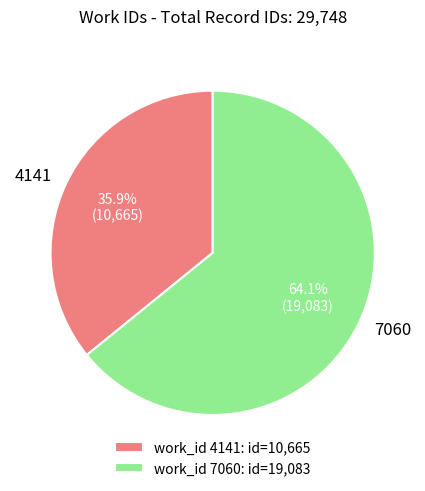

To the nearest percent, what percentage of the pie is 7060?

64%